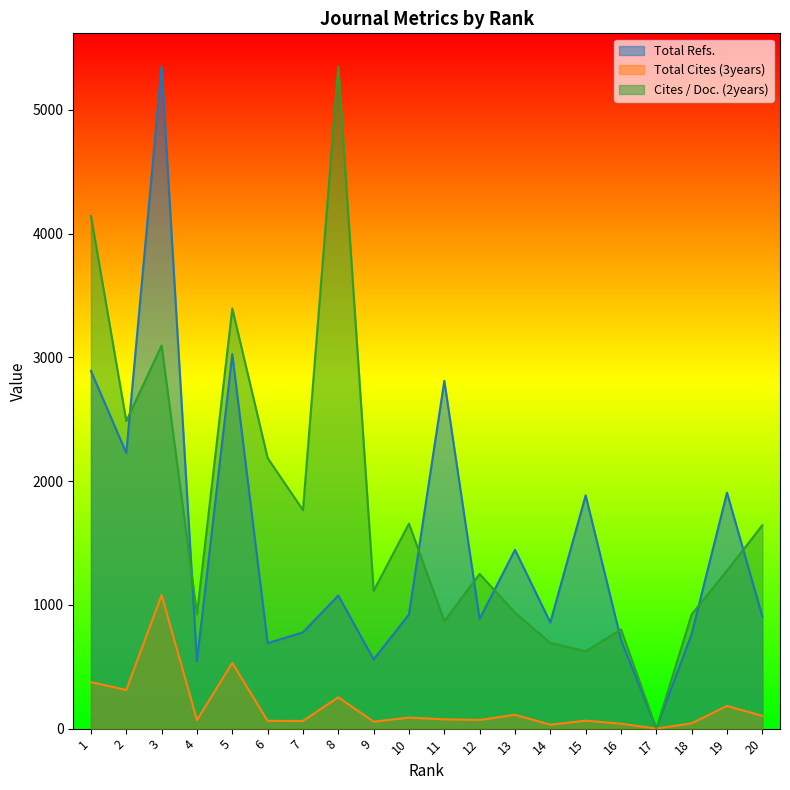

What value does the Cites / Doc. (2years) series have at 9?

1113.7